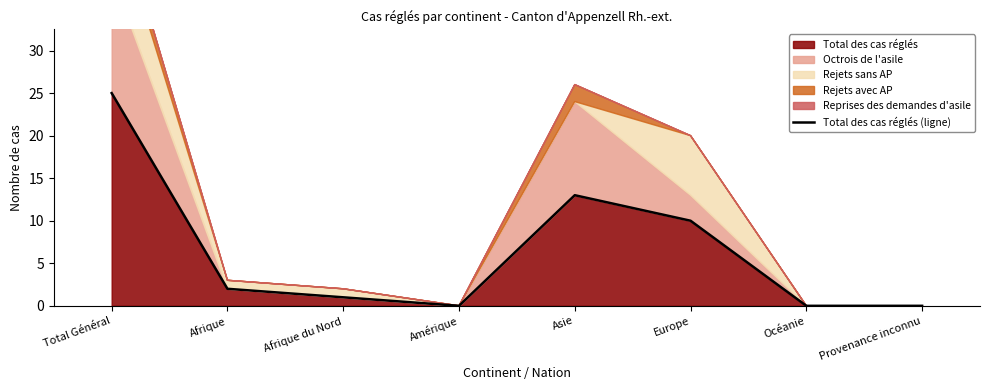

What is the change in value from Afrique du Nord to Amérique?

-1